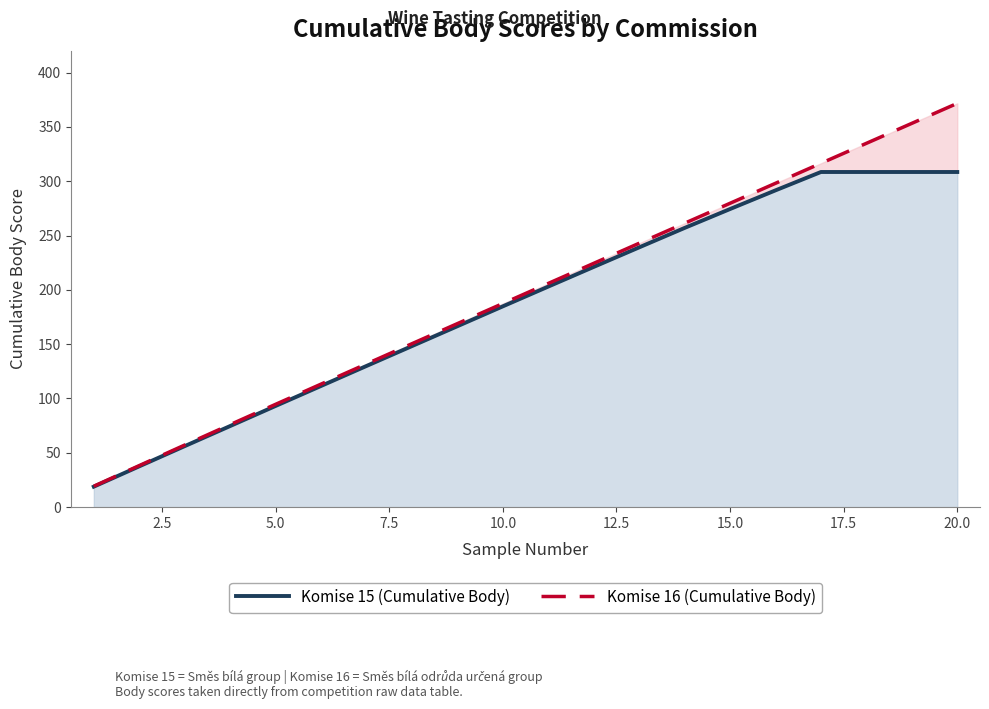

The Komise 15 (Cumulative Body) series shows 101.8 at 20.0. True or false?

False